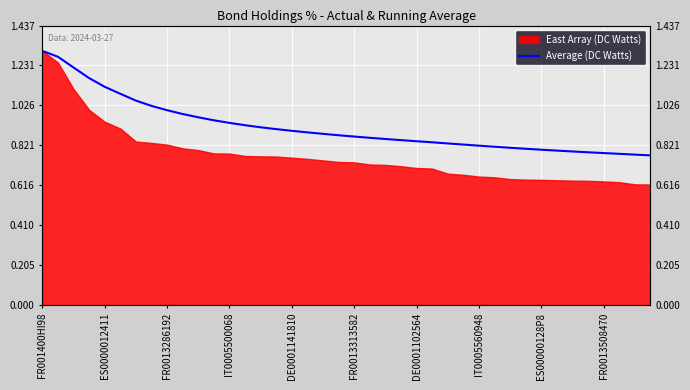

What is the difference between the maximum and minimum values?

0.5